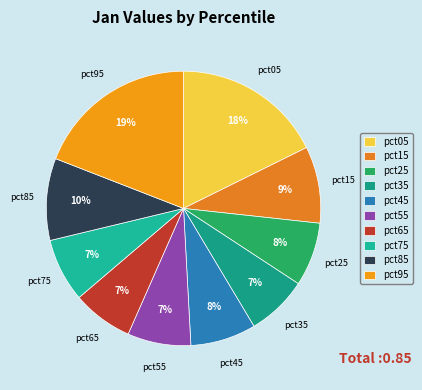

True or false: pct15 accounts for 16% of the total.

False